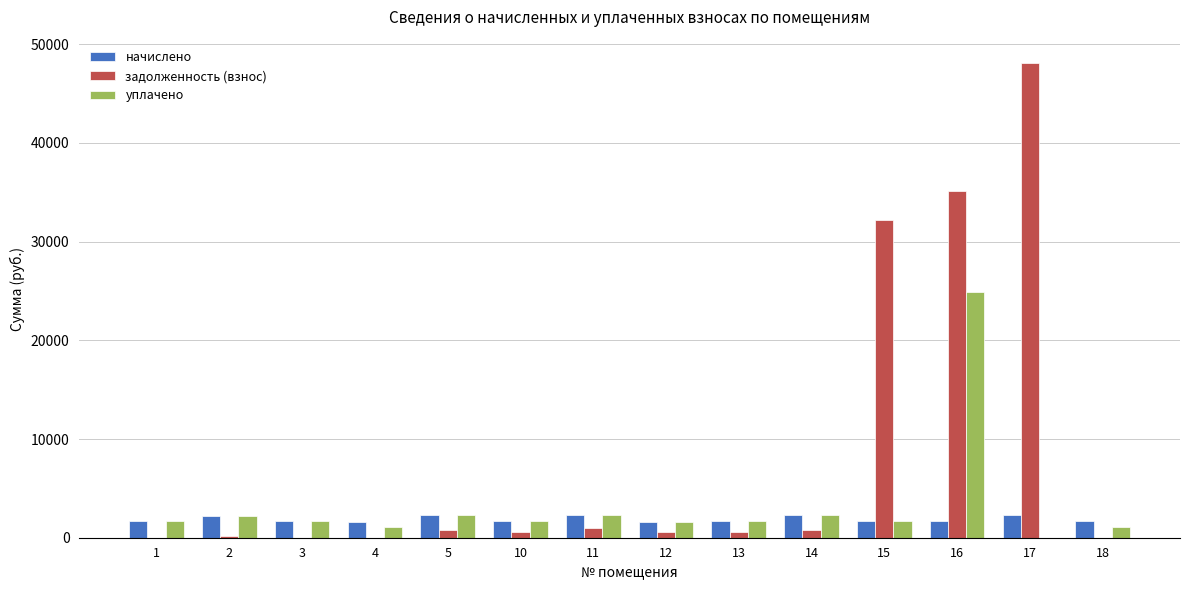

Are the bars horizontal?

No